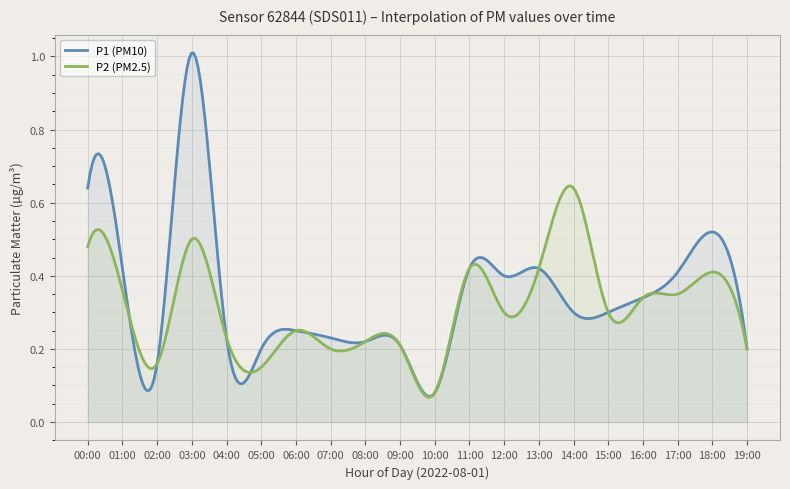

Rank the series by their maximum value, from highest to lowest.

P1 (PM10), P2 (PM2.5)